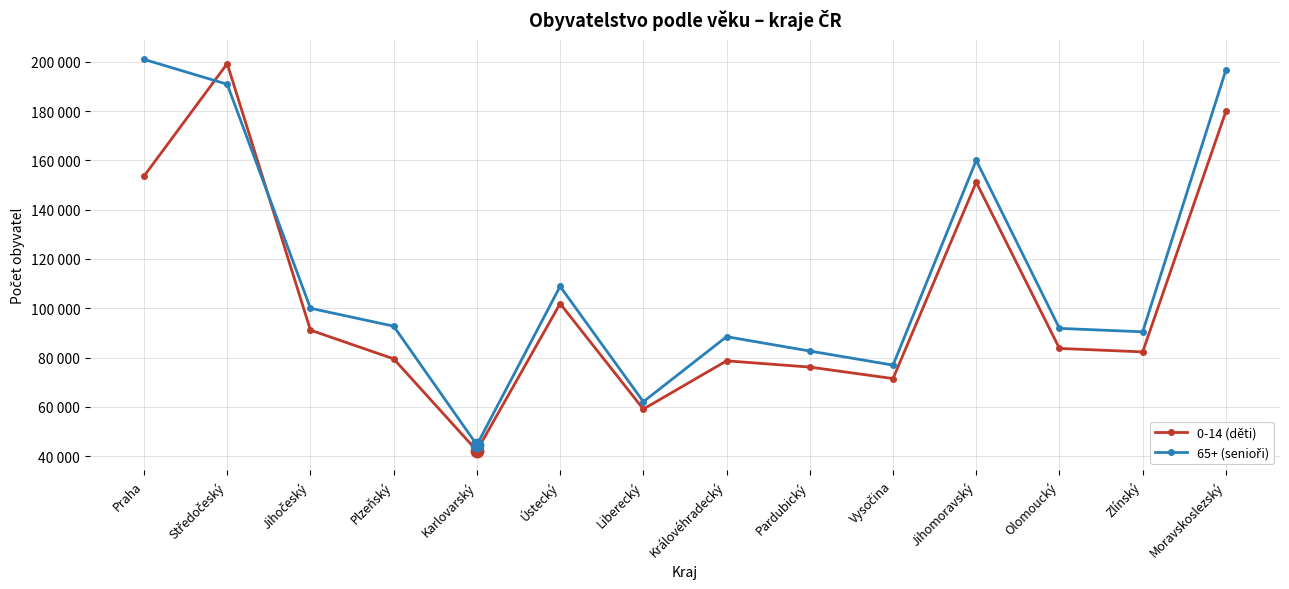

Where is the first local maximum for 65+ (senioři)?

Ústecký